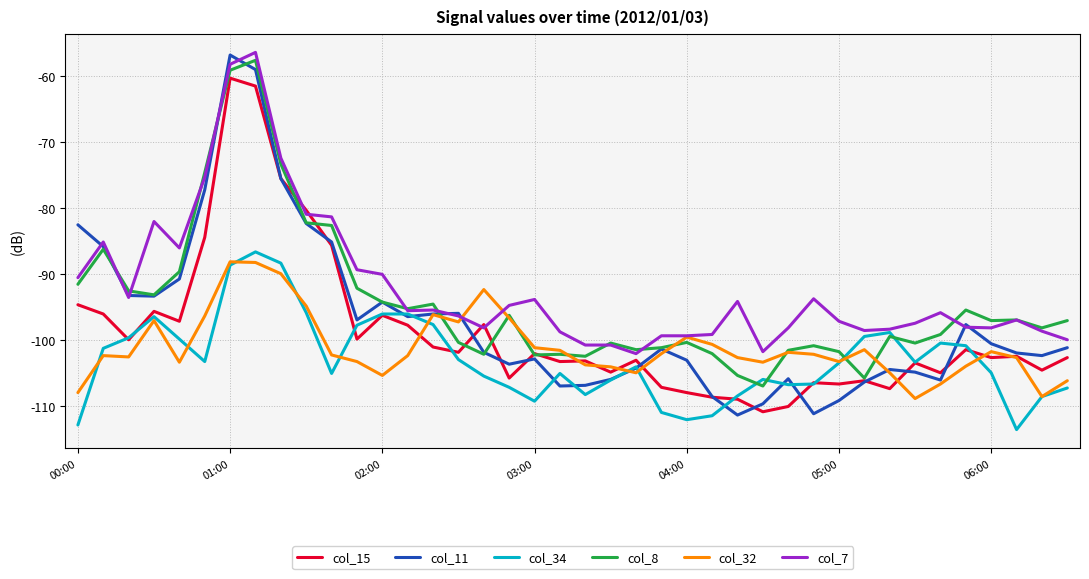

Rank the series by their average value, from highest to lowest.

col_7, col_8, col_11, col_15, col_32, col_34